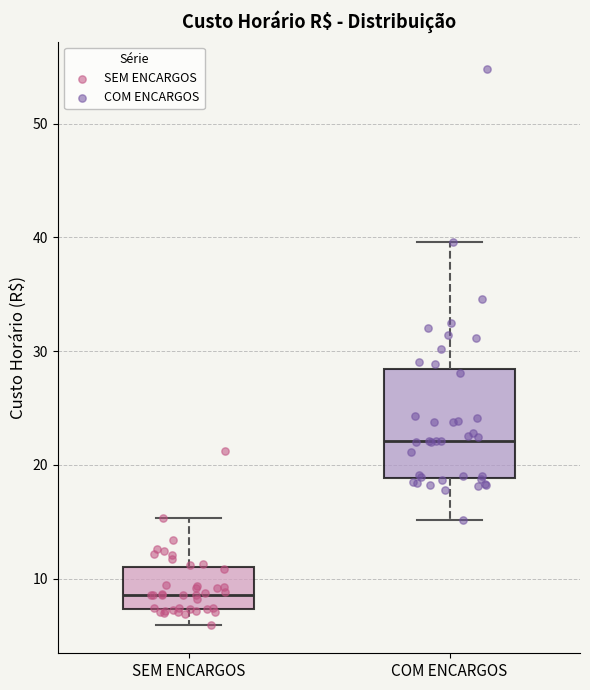

Reading left to right, transcribe this box plot: for each box, give where its median line is, the range the box spans, and where its two whiskers end, as read against the y-axis. The values are not printed on the chart, so give them approximately, as read against the axis.

SEM ENCARGOS: median 9, box 7 to 11, whiskers 6 to 15
COM ENCARGOS: median 22, box 19 to 28, whiskers 15 to 40